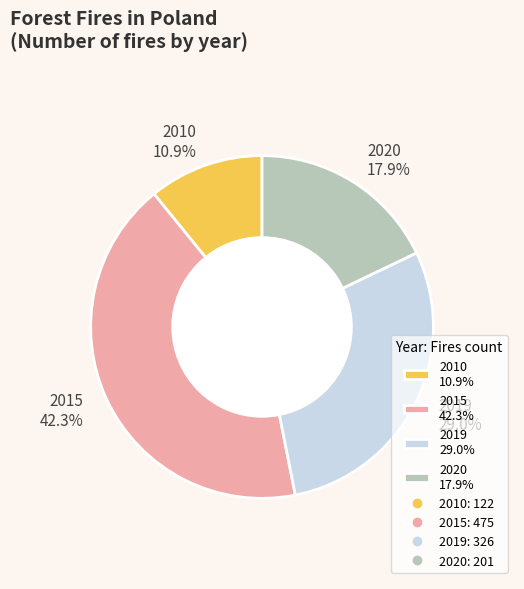

Is there a majority slice in this chart?

No